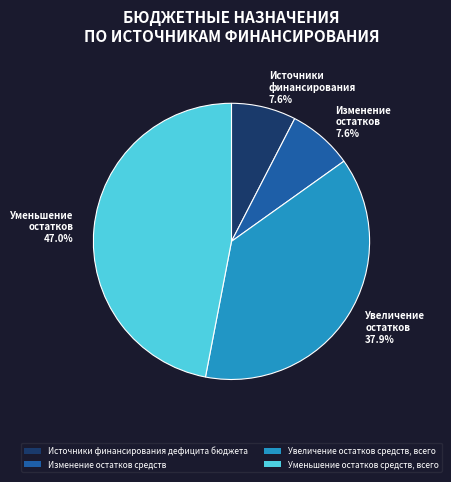

Is there a majority slice in this chart?

No